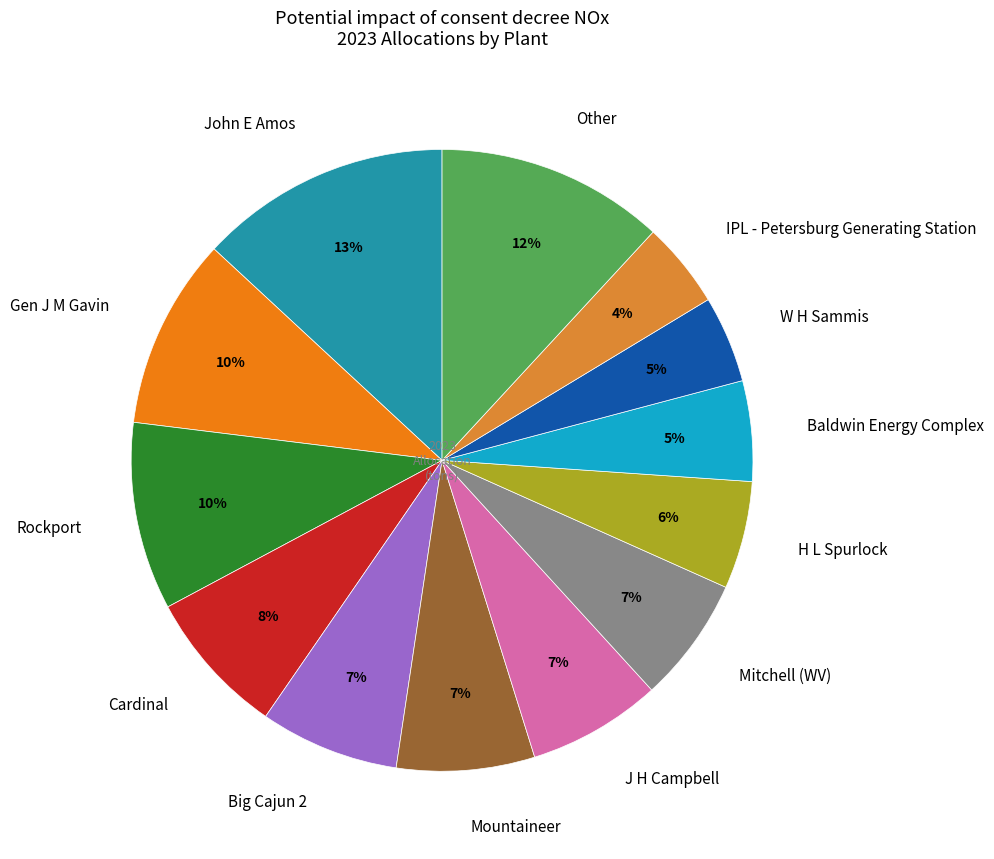

How many segments does this pie chart have?

13